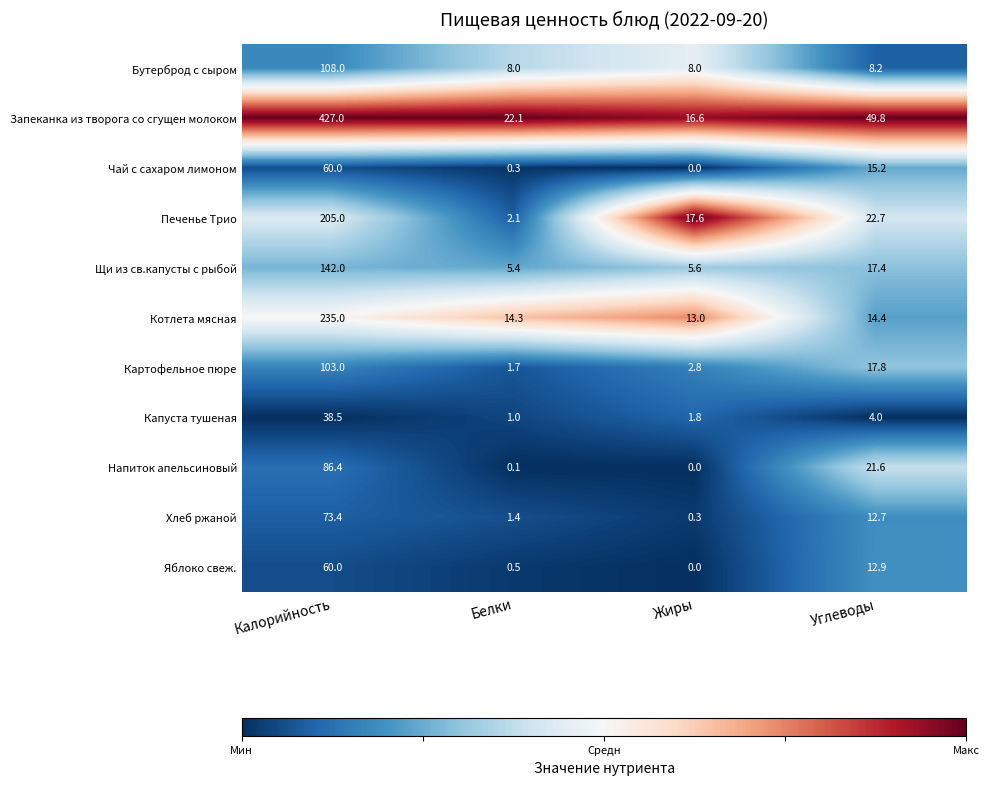

List the labels in order of Капуста тушеная value, smallest first.

Белки, Жиры, Углеводы, Калорийность